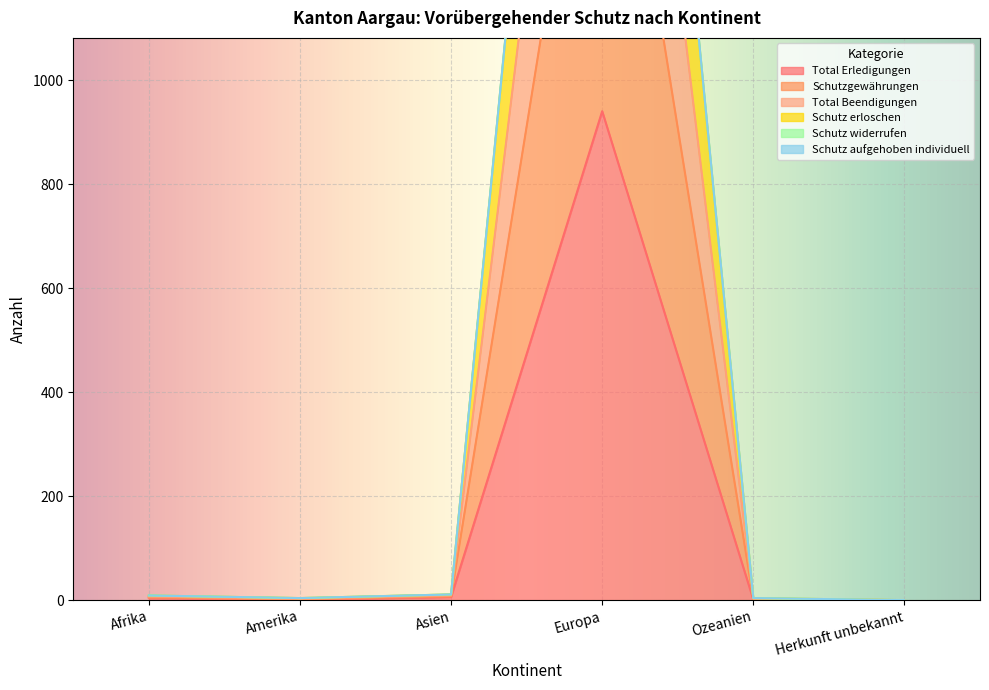

At which label does Total Beendigungen reach its peak?

Europa